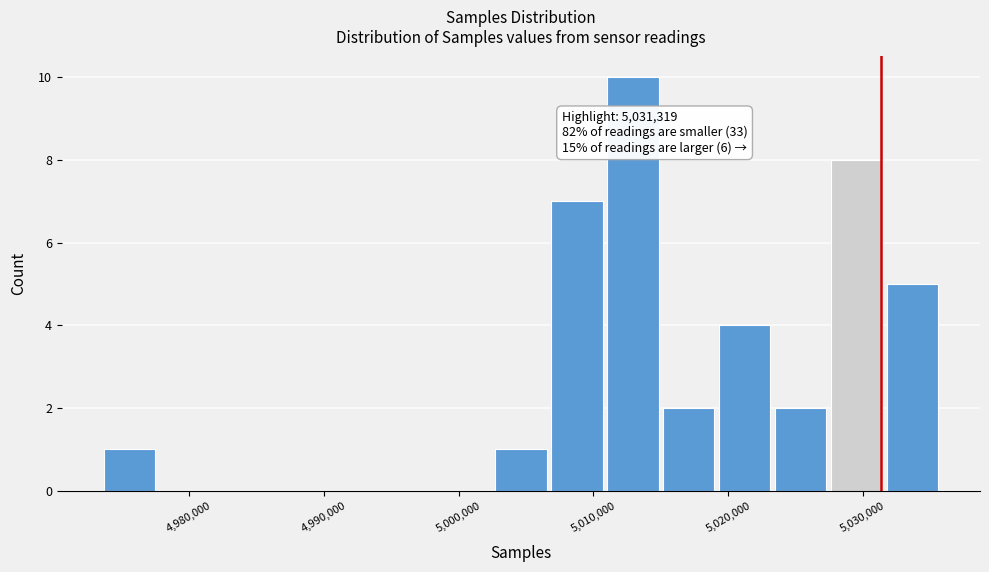

Over which range of the x-axis is the bar tallest?

5011000 to 5015000